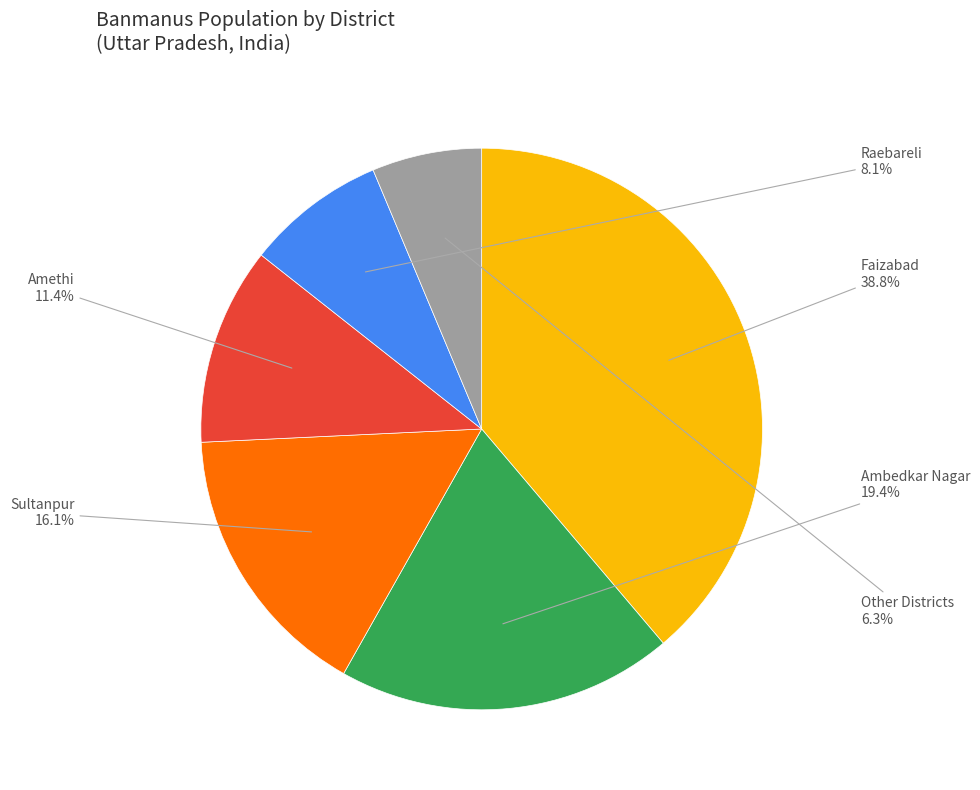

What is the ratio of the value at Raebareli to the value at Amethi?

0.7